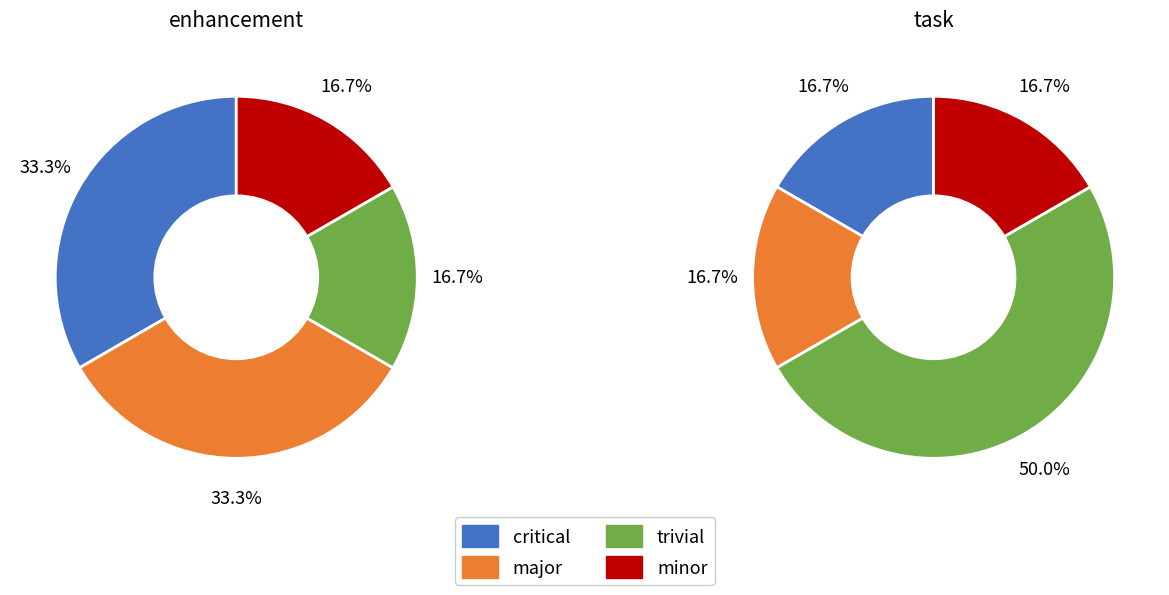

Is it true that 0 is 21% of the pie?

False